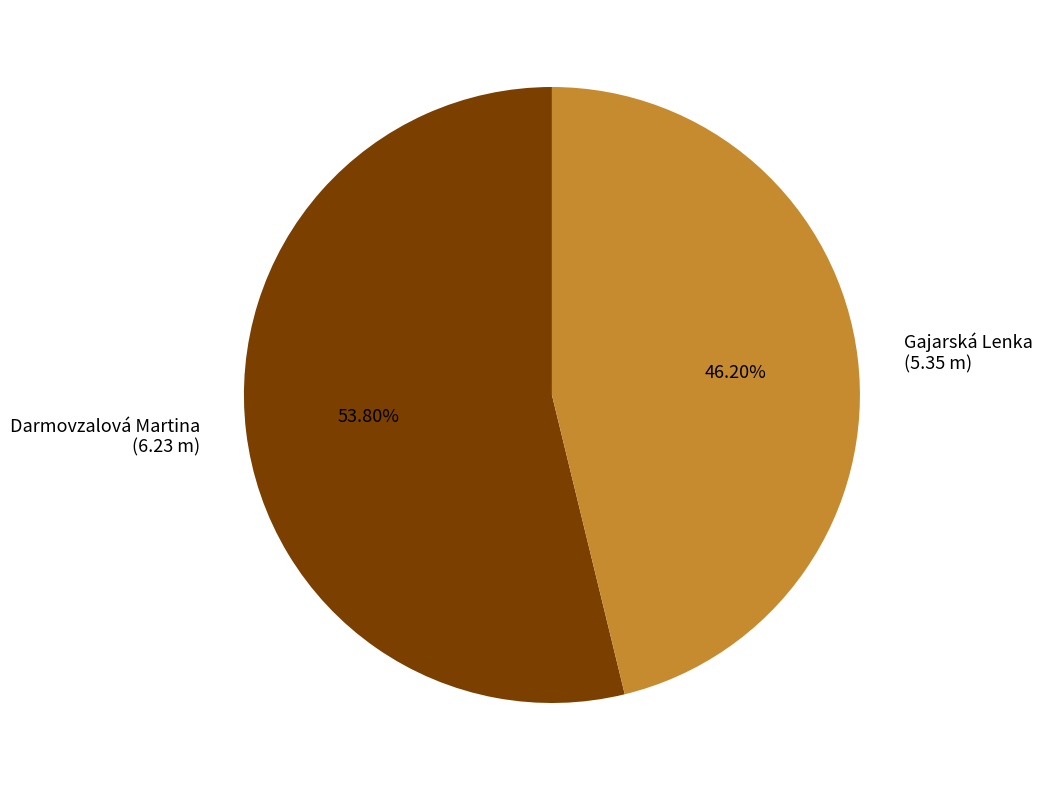

What percentage is the Darmovzalová Martina slice, to the nearest percent?

54%